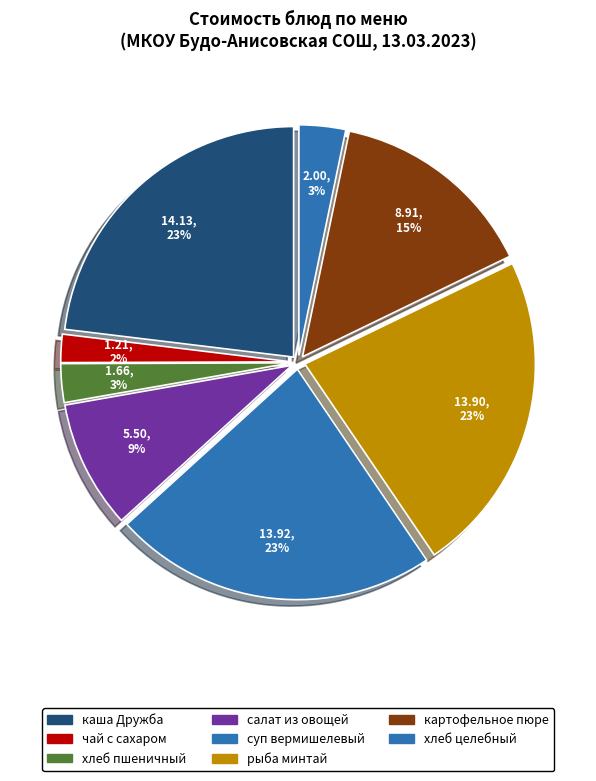

How much of the chart is everything except салат из овощей?

91.0%